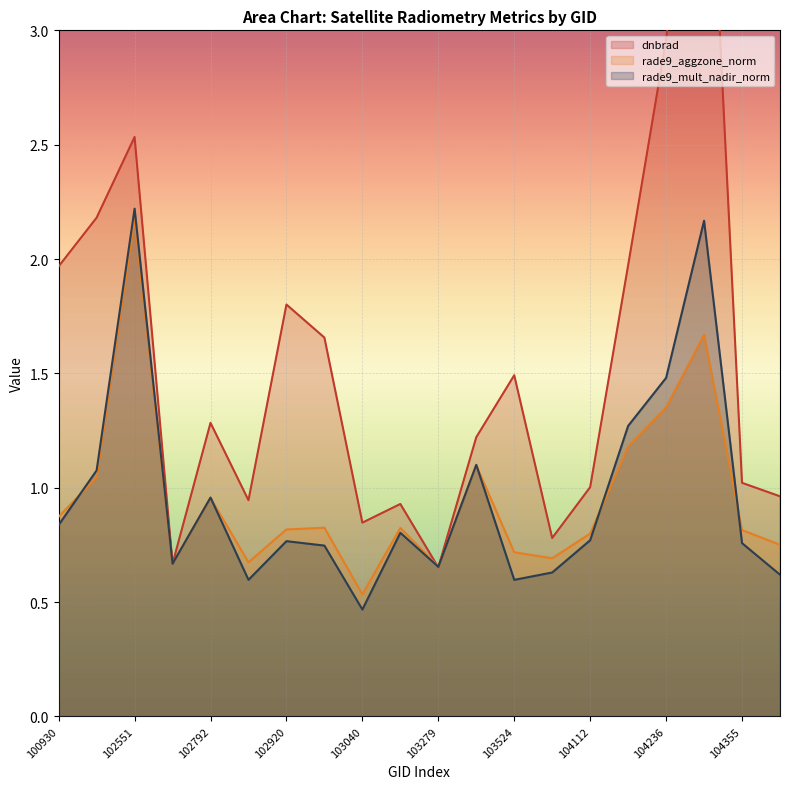

Is it true that dnbrad equals 2.8 at 103032?

False